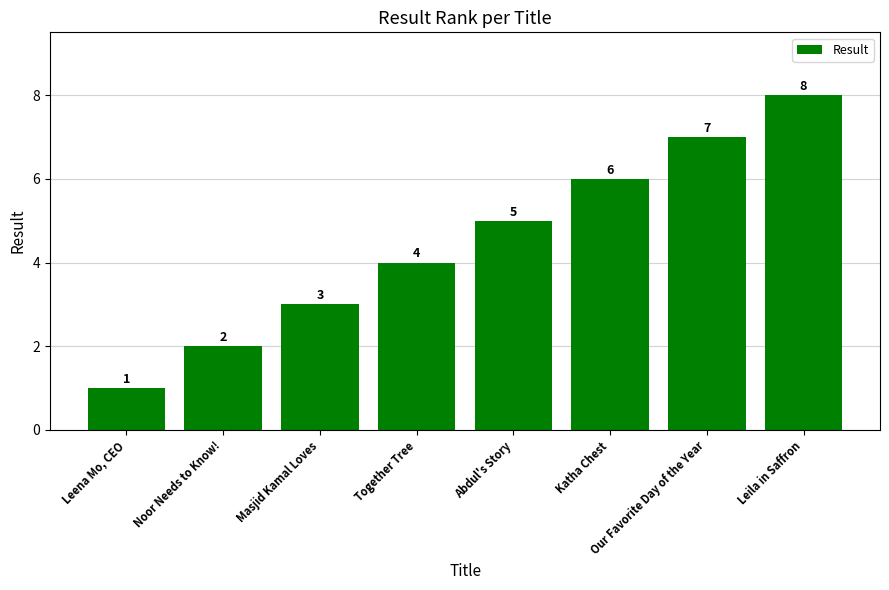

Where is the data nearest to the value 4?

Together Tree